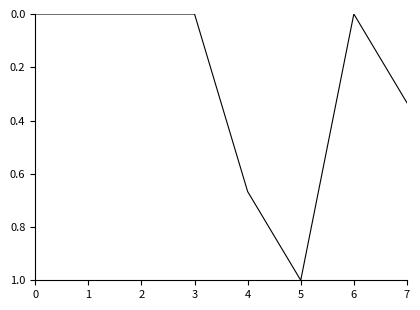

The value at 3 is 0.5. True or false?

False